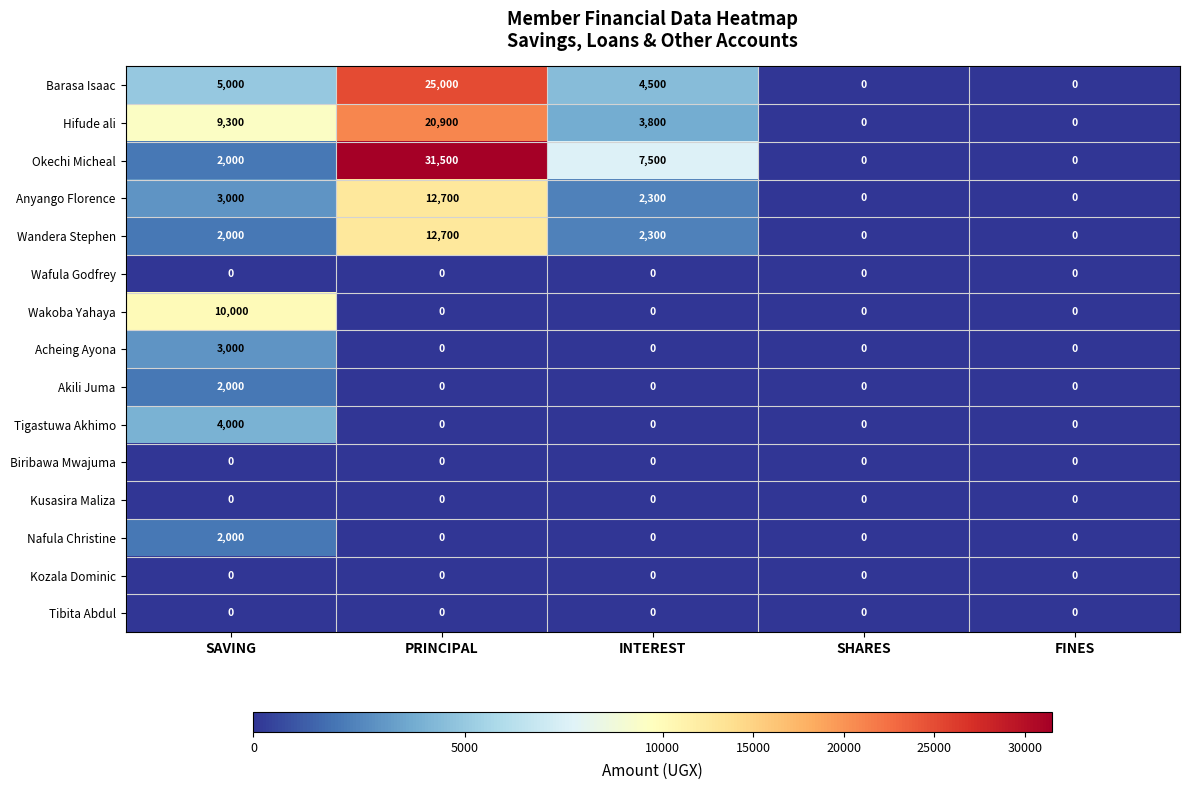

Which series has the largest range (max minus min)?

Okechi Micheal